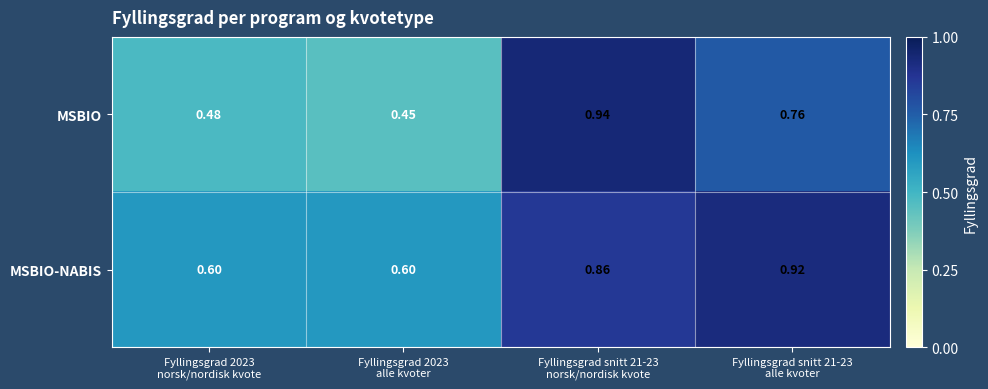

Which series has the largest total across all categories?

MSBIO-NABIS